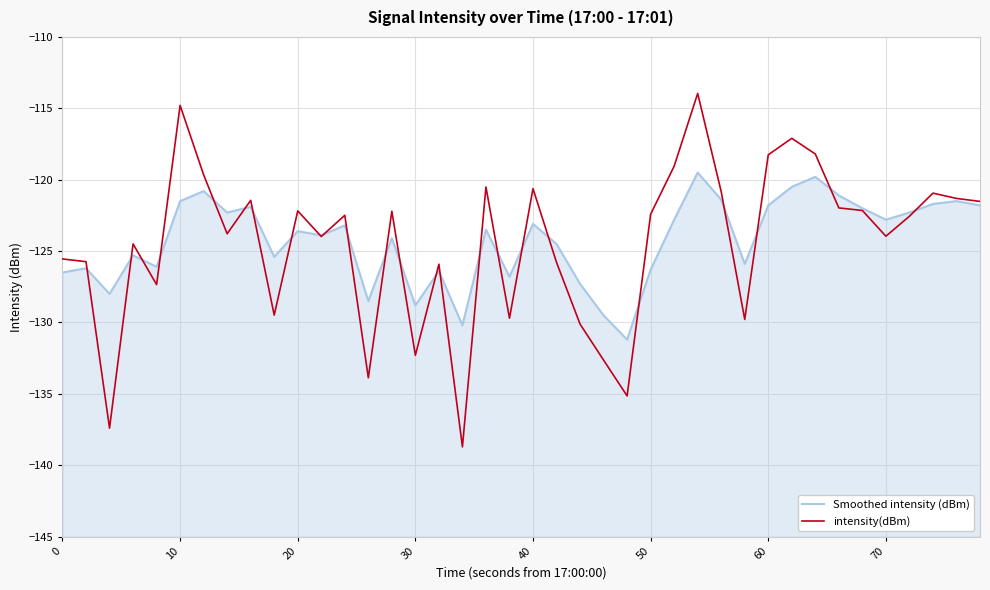

What is the lowest value of the Smoothed intensity (dBm) series?

-131.2